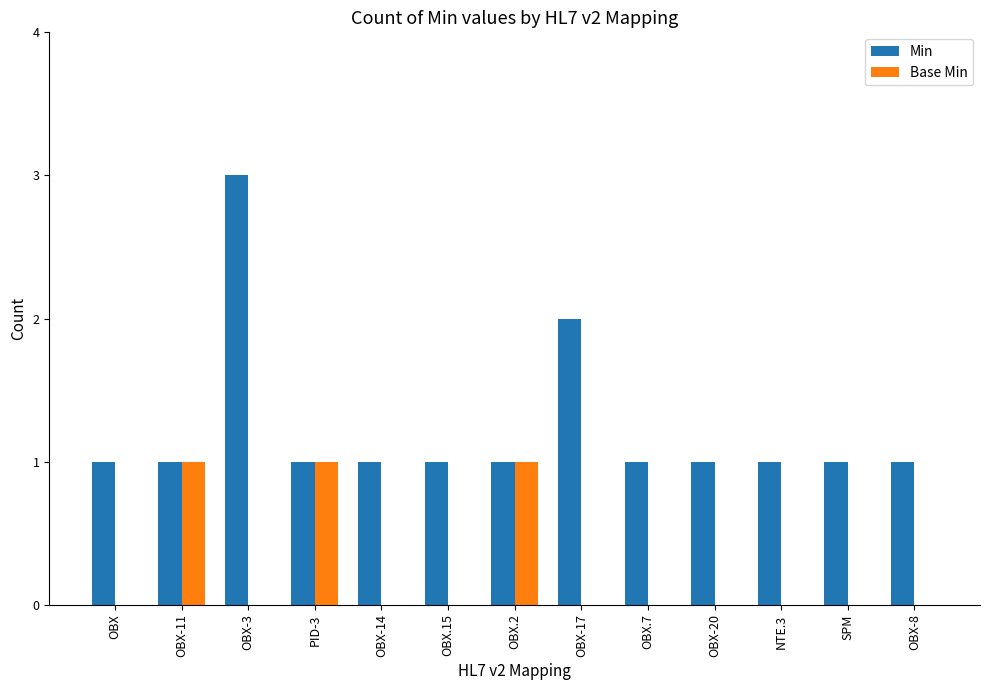

The Min series shows 3 at OBX-3. True or false?

True